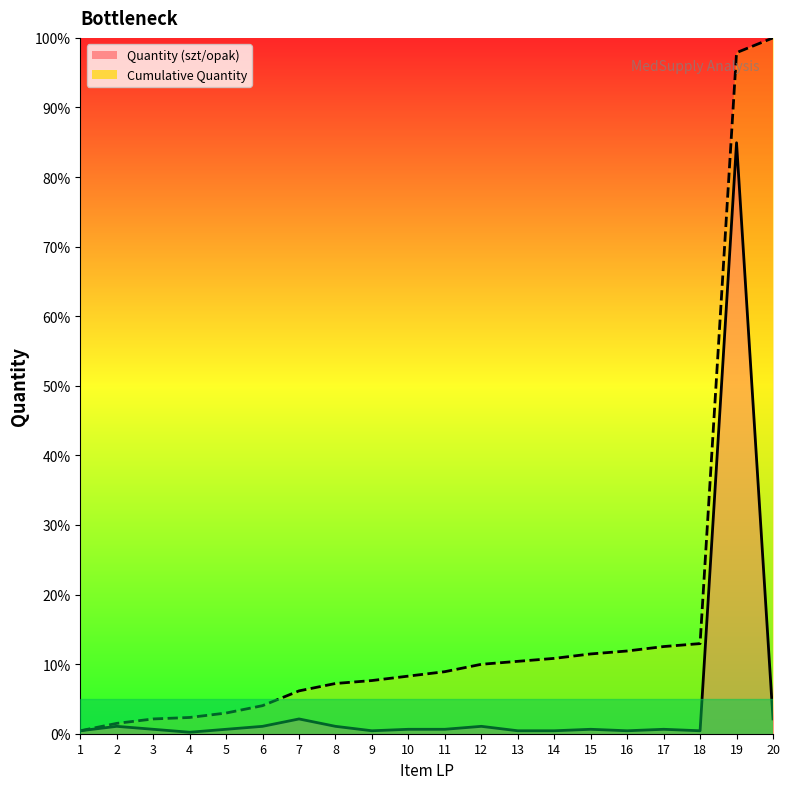

What is the difference between the Cumulative Quantity values at 11 and 7?

2.8